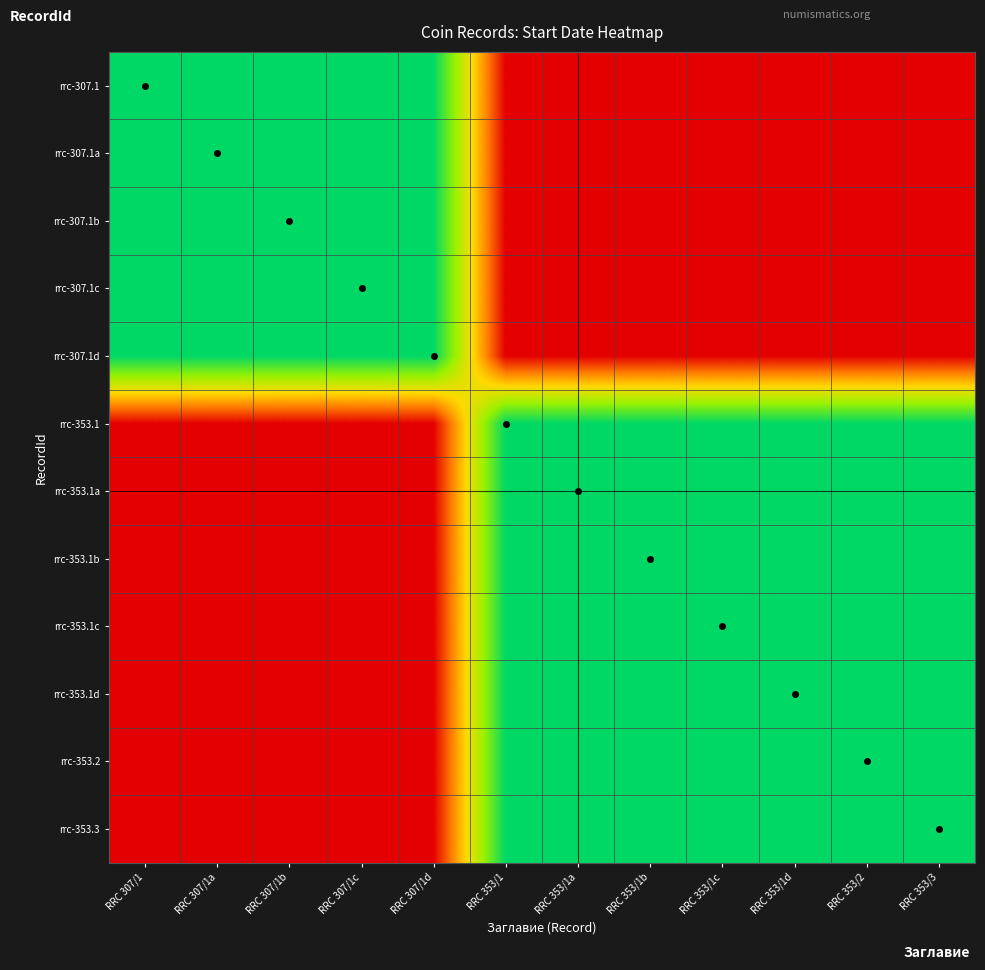

List the series in order of their peak value, highest first.

rrc-307.1, rrc-307.1a, rrc-307.1b, rrc-307.1c, rrc-307.1d, rrc-353.1, rrc-353.1a, rrc-353.1b, rrc-353.1c, rrc-353.1d, rrc-353.2, rrc-353.3